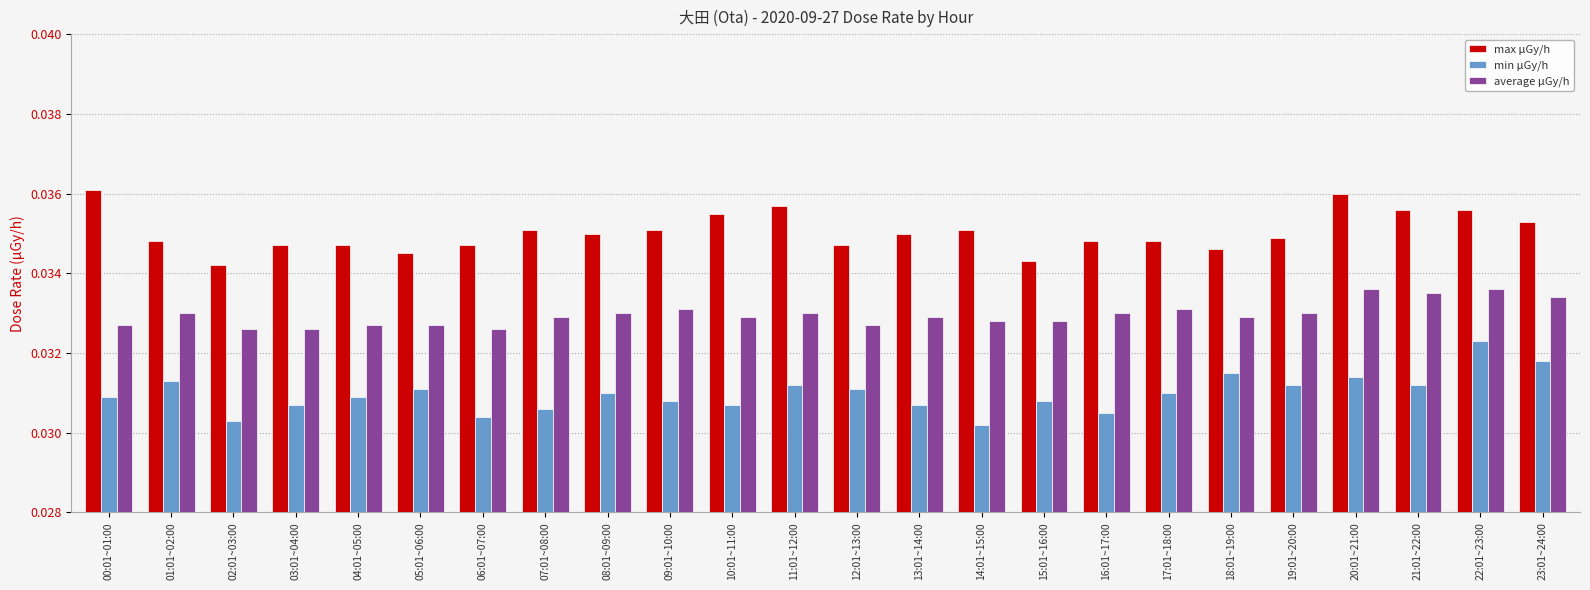

What are all the series names shown in the legend?

max μGy/h, min μGy/h, average μGy/h